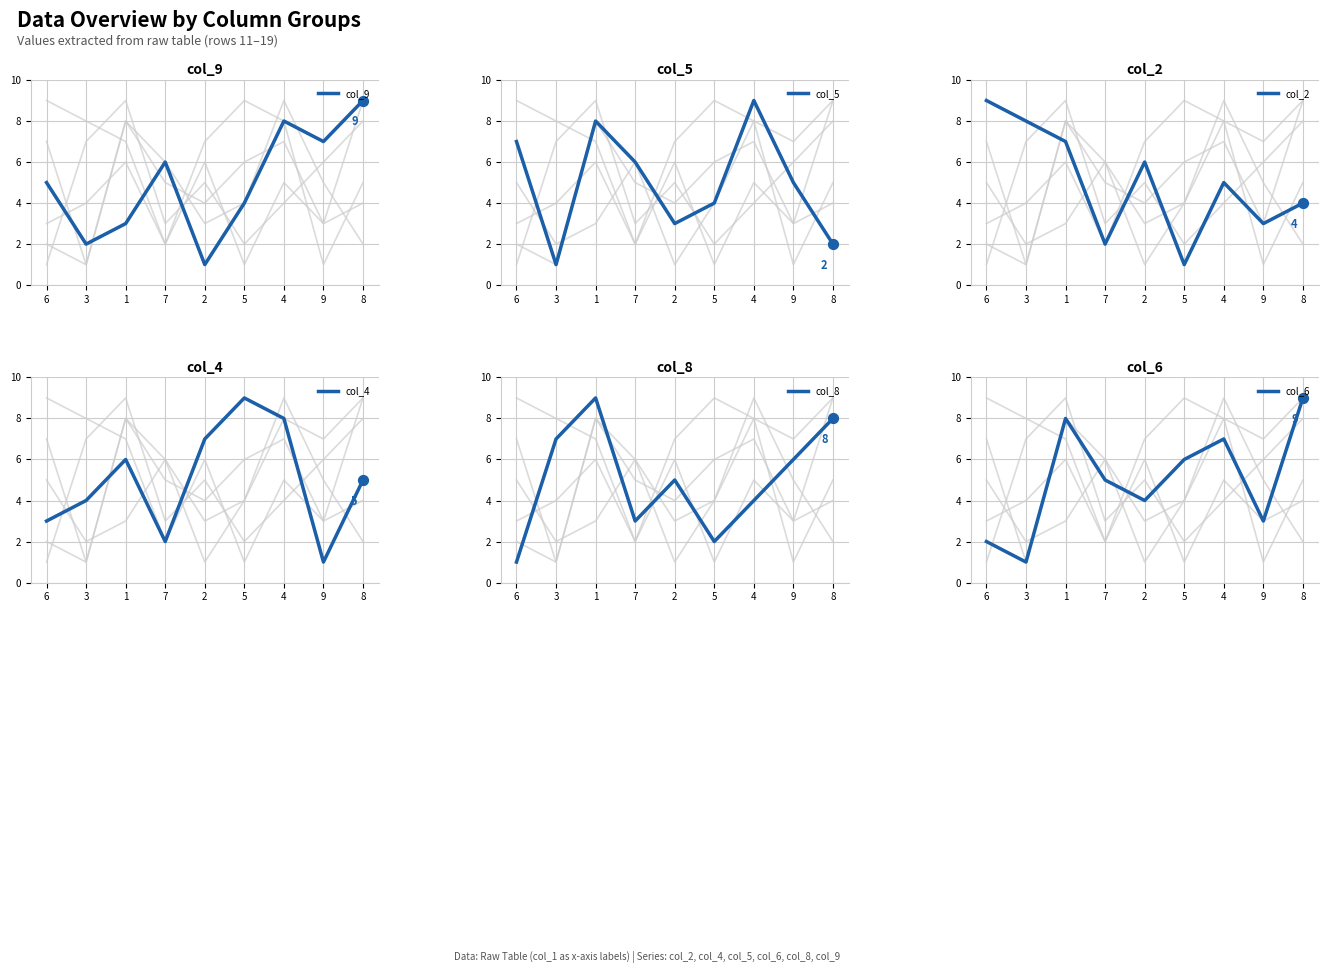

What is the total value across all series at 6?

27